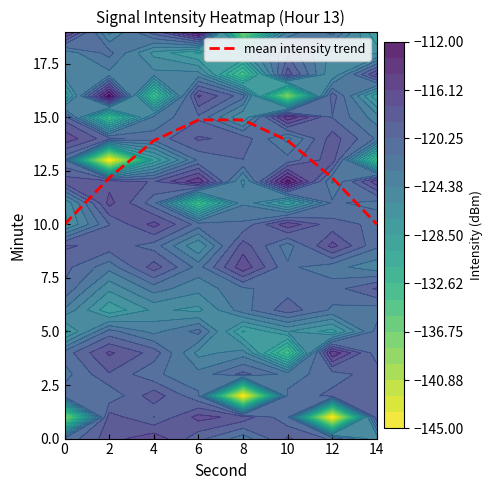

Where does the data first go above 13?

4